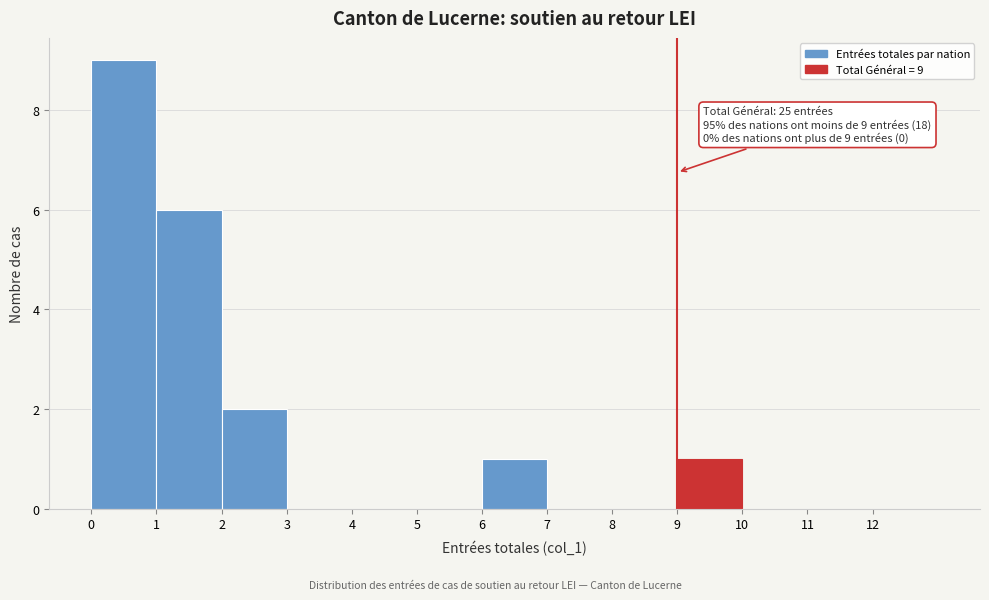

Which range on the x-axis has the tallest bar?

0 to 1